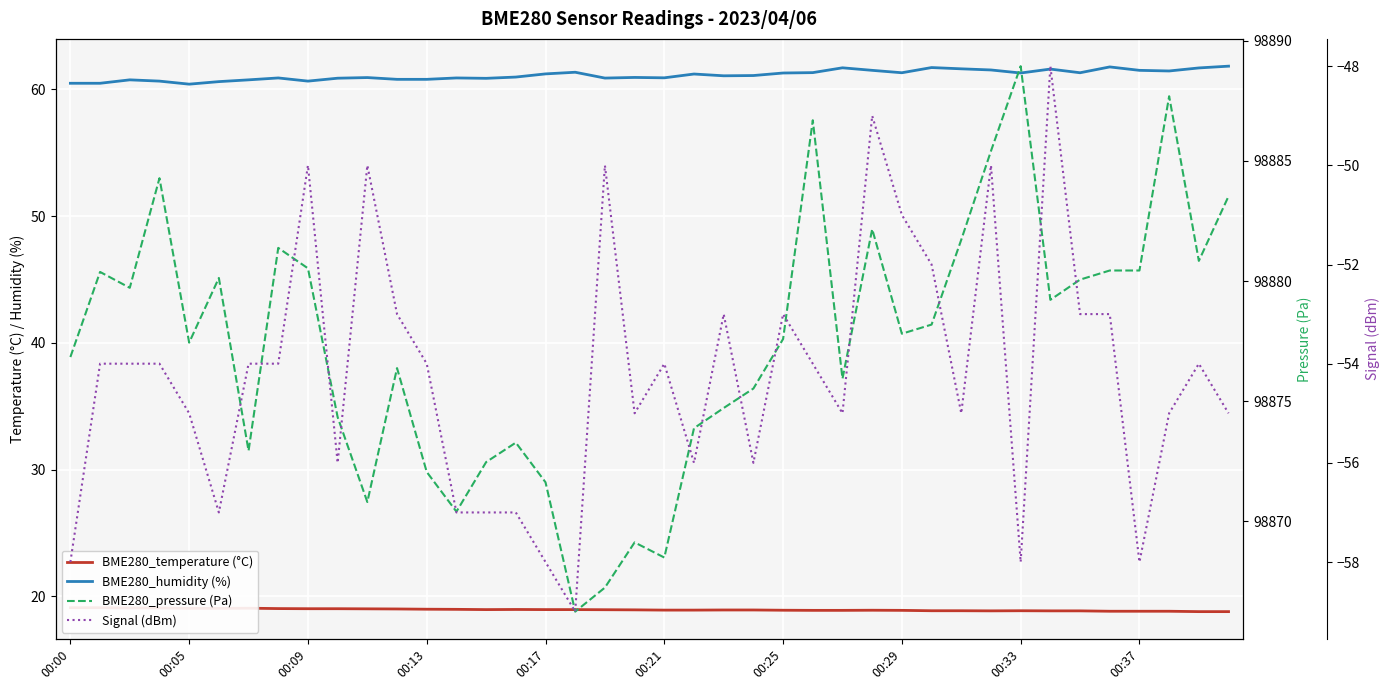

Reading right to left, transcribe all the data shown in this chart.

BME280_temperature (°C): 18.8	18.8	18.8	18.8	18.8	18.9	18.9	18.9	18.9	18.9	18.9	18.9	18.9	18.9	18.9	18.9	18.9	18.9	18.9	18.9	18.9	18.9	18.9	18.9	19.0	18.9	19.0	19.0	19.0	19.0	19.0	19.0	19.0	19.1	19.1	19.1	19.1	19.1	19.1	19.1
BME280_humidity (%): 61.8	61.7	61.5	61.5	61.8	61.3	61.6	61.3	61.5	61.6	61.7	61.3	61.5	61.7	61.3	61.3	61.1	61.1	61.2	60.9	60.9	60.9	61.4	61.2	61.0	60.9	60.9	60.8	60.8	60.9	60.9	60.6	60.9	60.8	60.6	60.4	60.6	60.8	60.5	60.5
BME280_pressure (Pa): 98883.5	98880.8	98887.7	98880.4	98880.4	98880.1	98879.2	98888.9	98885.4	98881.7	98878.2	98877.8	98882.2	98875.9	98886.7	98877.6	98875.5	98874.7	98873.9	98868.5	98869.1	98867.2	98866.2	98871.6	98873.3	98872.5	98870.4	98872.1	98876.4	98870.8	98874.3	98880.5	98881.4	98872.9	98880.1	98877.4	98884.3	98879.7	98880.4	98876.8
Signal (dBm): -55.0	-54.0	-55.0	-58.0	-53.0	-53.0	-48.0	-58.0	-50.0	-55.0	-52.0	-51.0	-49.0	-55.0	-54.0	-53.0	-56.0	-53.0	-56.0	-54.0	-55.0	-50.0	-59.0	-58.0	-57.0	-57.0	-57.0	-54.0	-53.0	-50.0	-56.0	-50.0	-54.0	-54.0	-57.0	-55.0	-54.0	-54.0	-54.0	-58.0